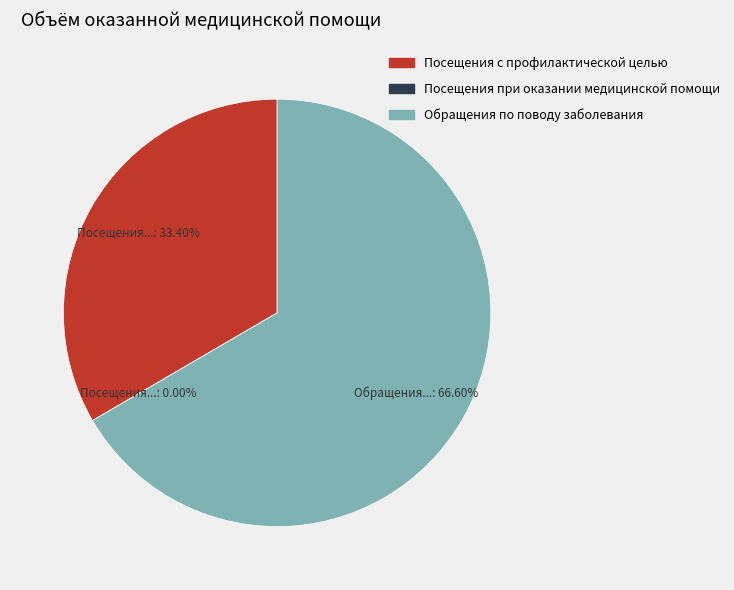

What is the smallest slice in the pie chart?

Посещения при оказании медицинской помощи